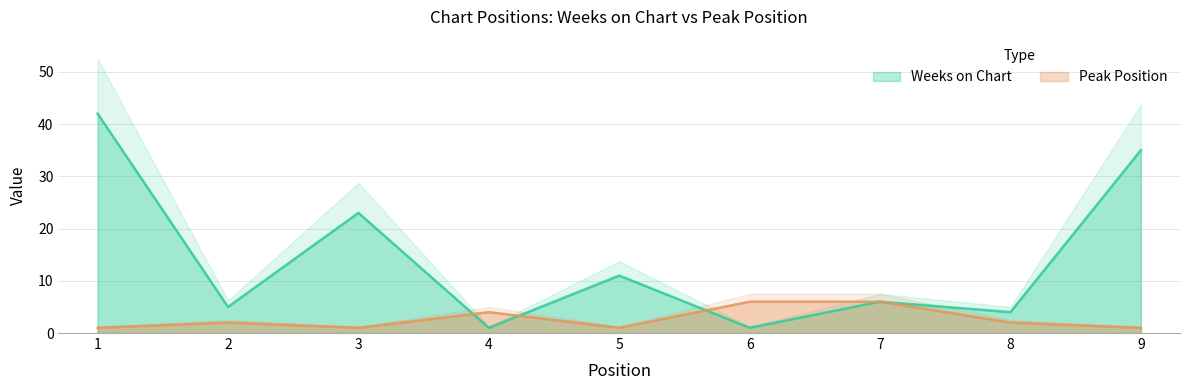

Count the number of categories in the chart.

9